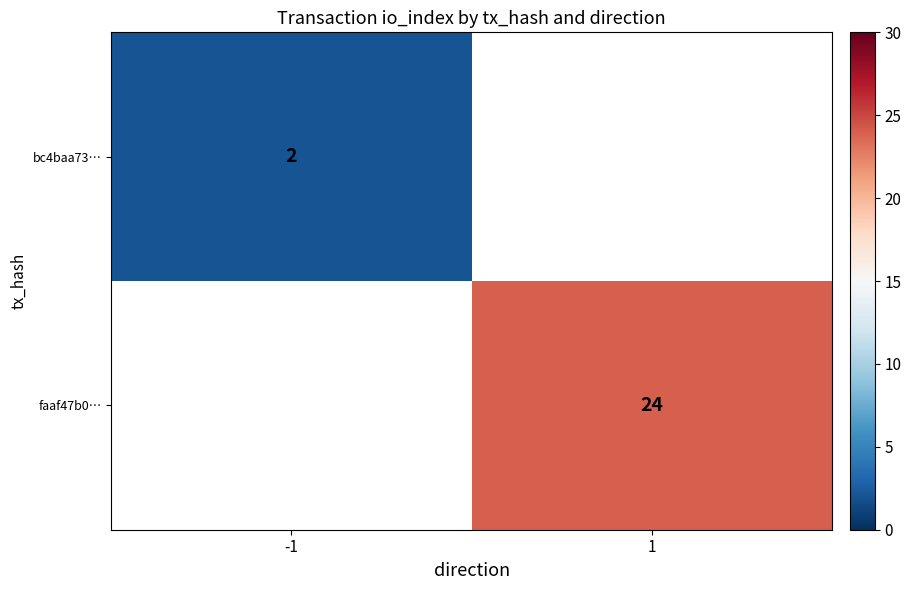

Is it true that faaf47b0… equals 7 at 1?

False